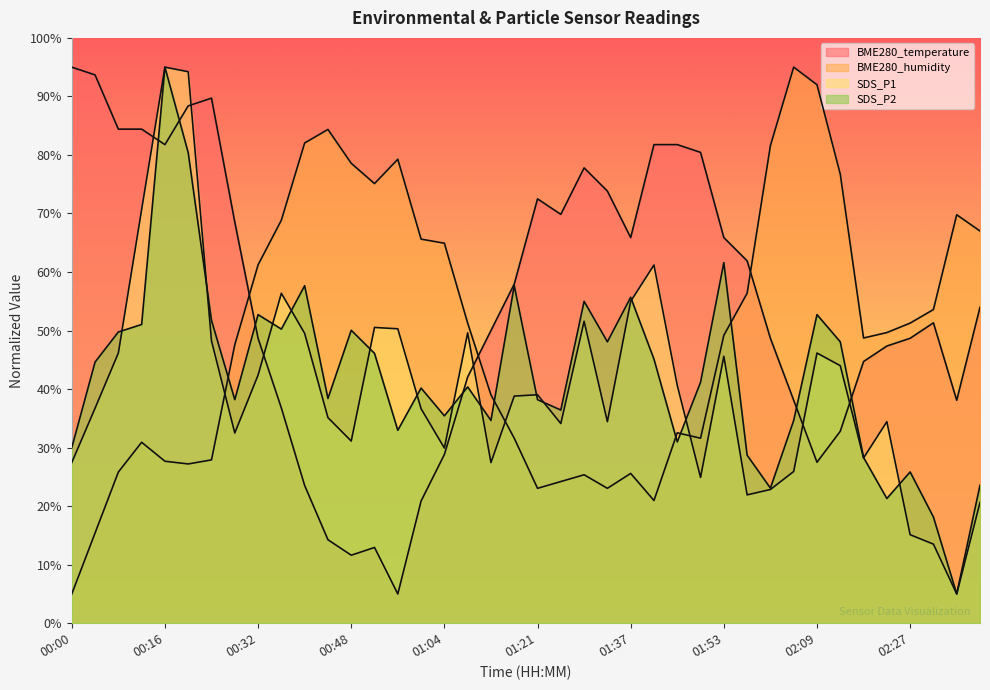

What is the lowest value of the SDS_P2 series?

5.0